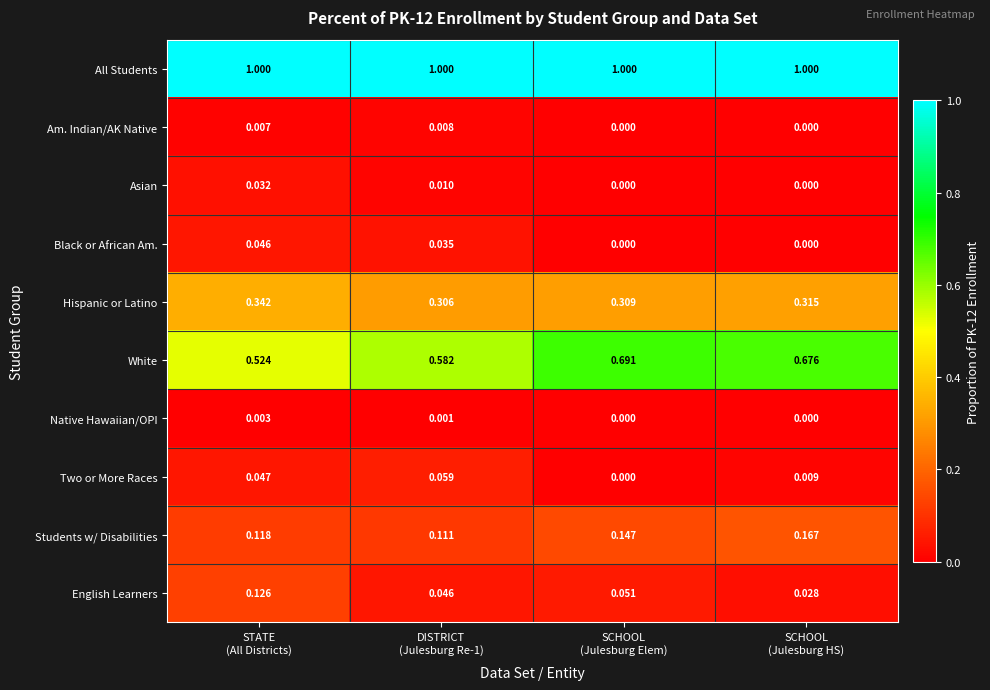

Rank the series by their maximum value, from highest to lowest.

All Students, White, Hispanic or Latino, Students w/ Disabilities, English Learners, Two or More Races, Black or African Am., Asian, Am. Indian/AK Native, Native Hawaiian/OPI